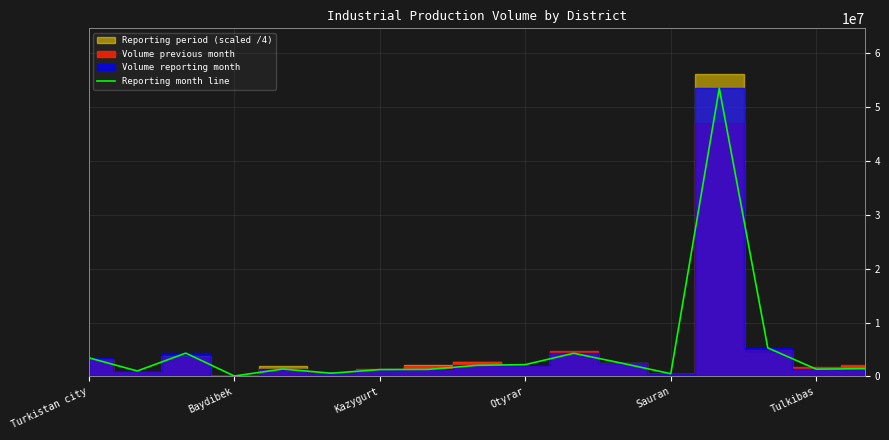

What is the value of the 7th point from the left?

1271382